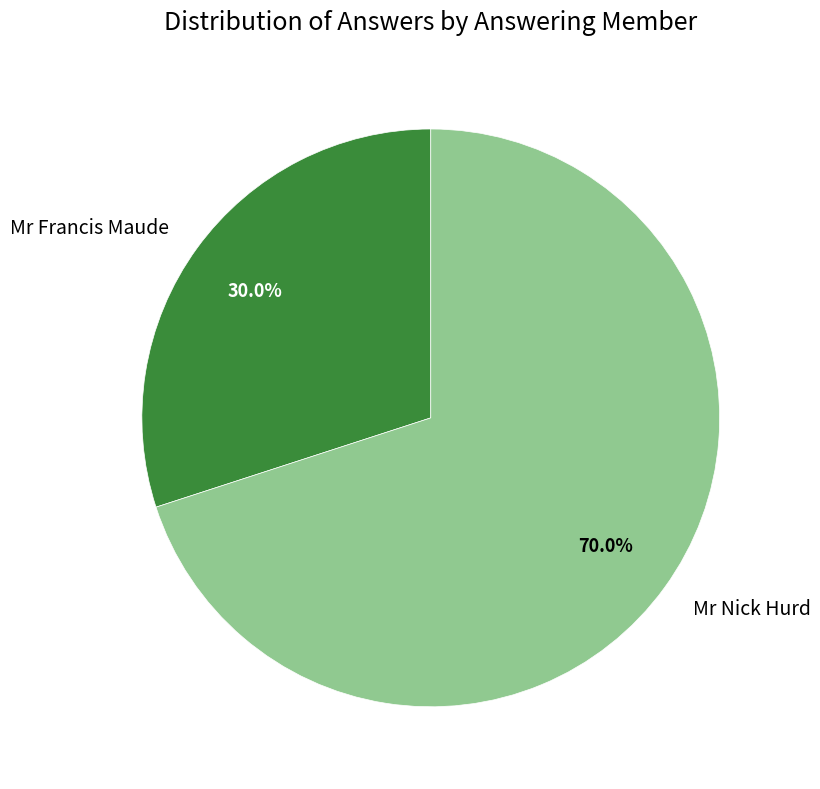

How much of the chart is everything except Mr Nick Hurd?

30.0%